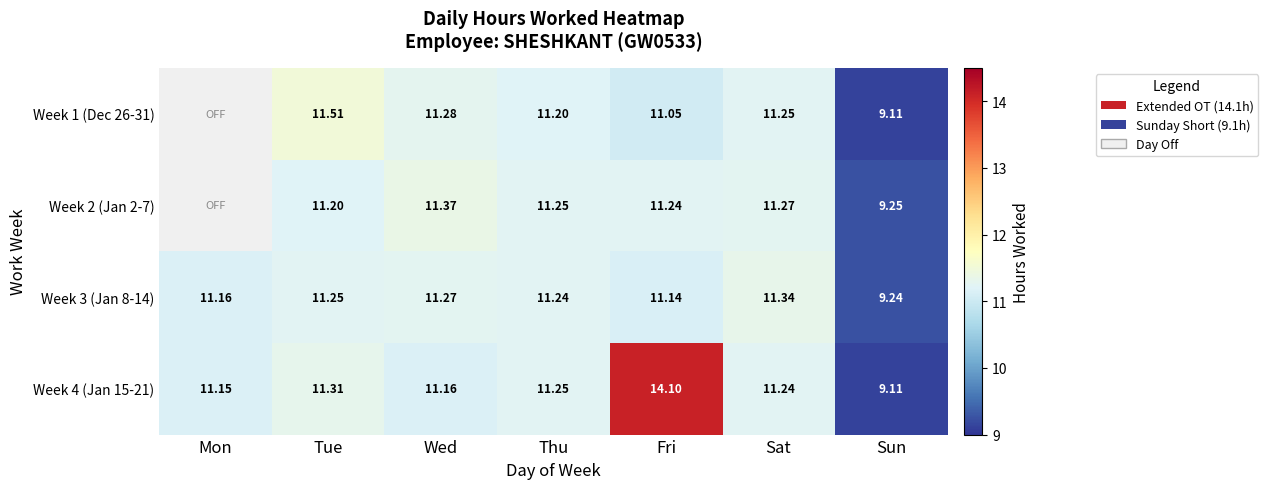

What is the sum of the Week 4 (Jan 15-21) values at Mon and Wed?

22.3